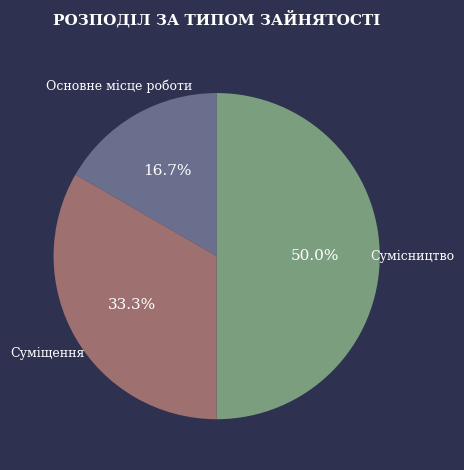

To the nearest percent, what portion does Основне місце роботи represent?

17%